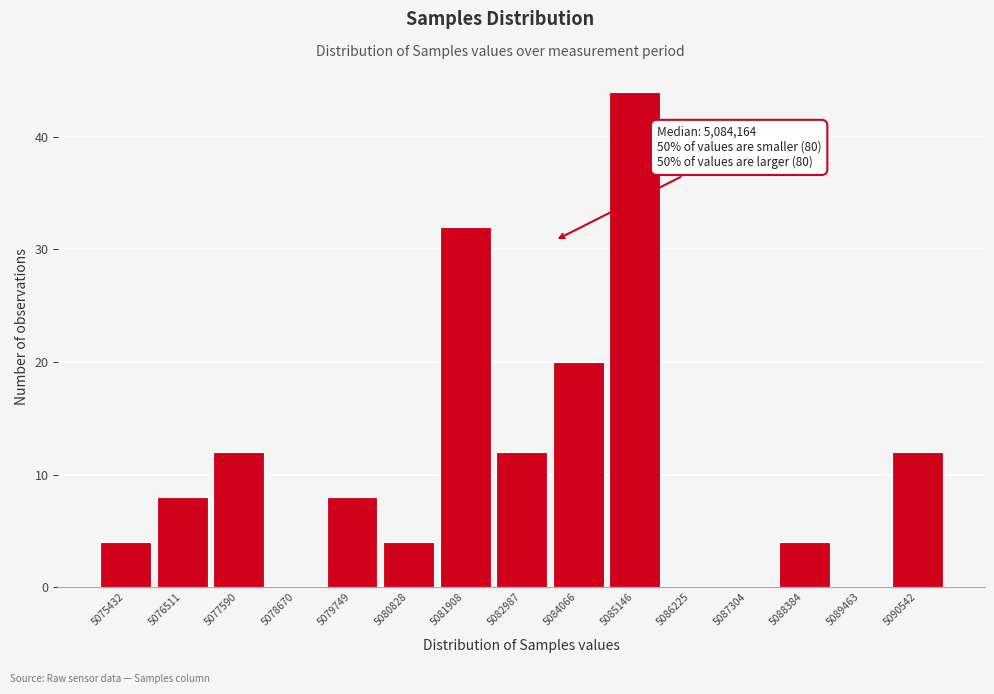

Reading right to left, transcribe all the data shown in this chart.

5090542=12	5089463=0	5088384=4	5087304=0	5086225=0	5085146=44	5084066=20	5082987=12	5081908=32	5080828=4	5079749=8	5078670=0	5077590=12	5076511=8	5075432=4